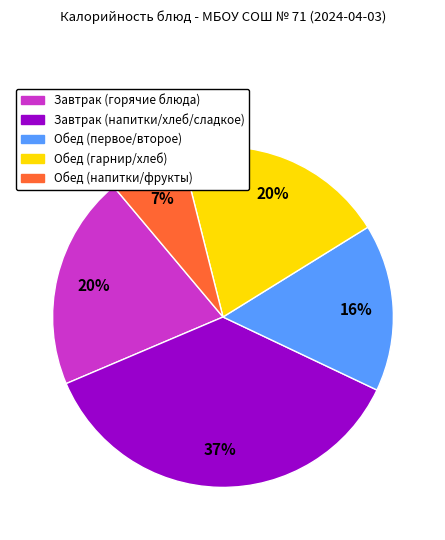

Is there any slice that represents more than half of the pie?

No